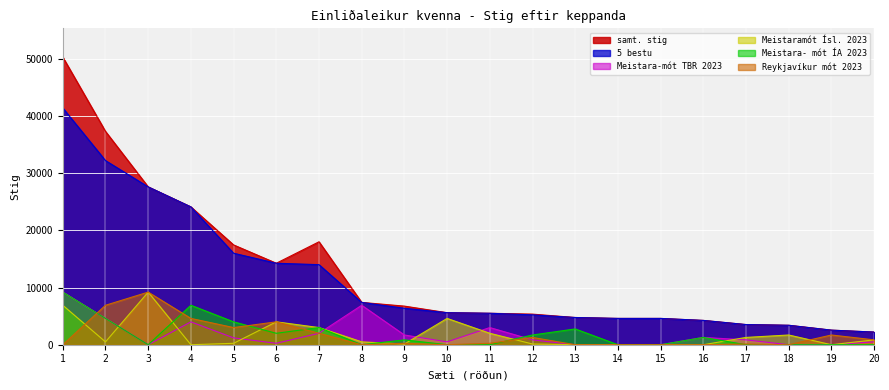

Reading left to right, transcribe all the data shown in this chart.

samt. stig: 50300	37300	27600	24100	17450	14250	18000	7400	6750	5600	5500	5350	4760	4600	4600	4250	3525	3400	2550	2210
5 bestu: 41400	32200	27600	24100	16000	14250	14000	7400	6375	5600	5500	5225	4760	4600	4600	4250	3525	3400	2550	2210
Meistara-mót TBR 2023: 9200	4600	0	4000	1200	250	2000	6900	1700	500	3000	850	0	0	0	1275	850	0	0	510
Meistaramót Ísl. 2023: 6900	500	9200	0	250	4000	3000	500	125	4600	2000	125	0	0	0	0	1275	1700	0	850
Meistara- mót ÍA 2023: 9200	4600	0	6900	4000	2000	3000	0	850	0	0	1700	2760	0	0	1275	0	0	0	0
Reykjavíkur mót 2023: 0	6900	9200	4600	3000	4000	2000	0	250	0	250	1275	0	0	0	0	125	0	1700	850